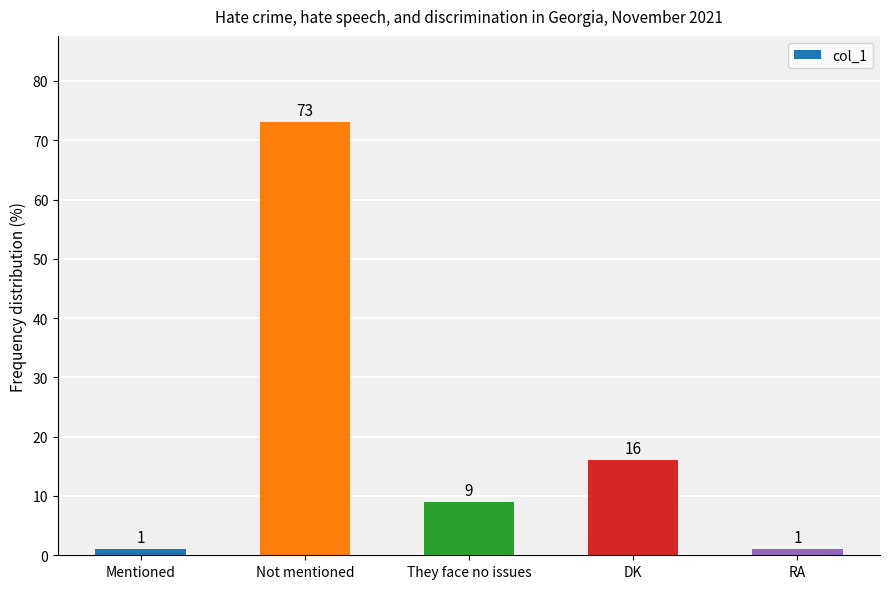

At which label does the data first exceed 9?

Not mentioned